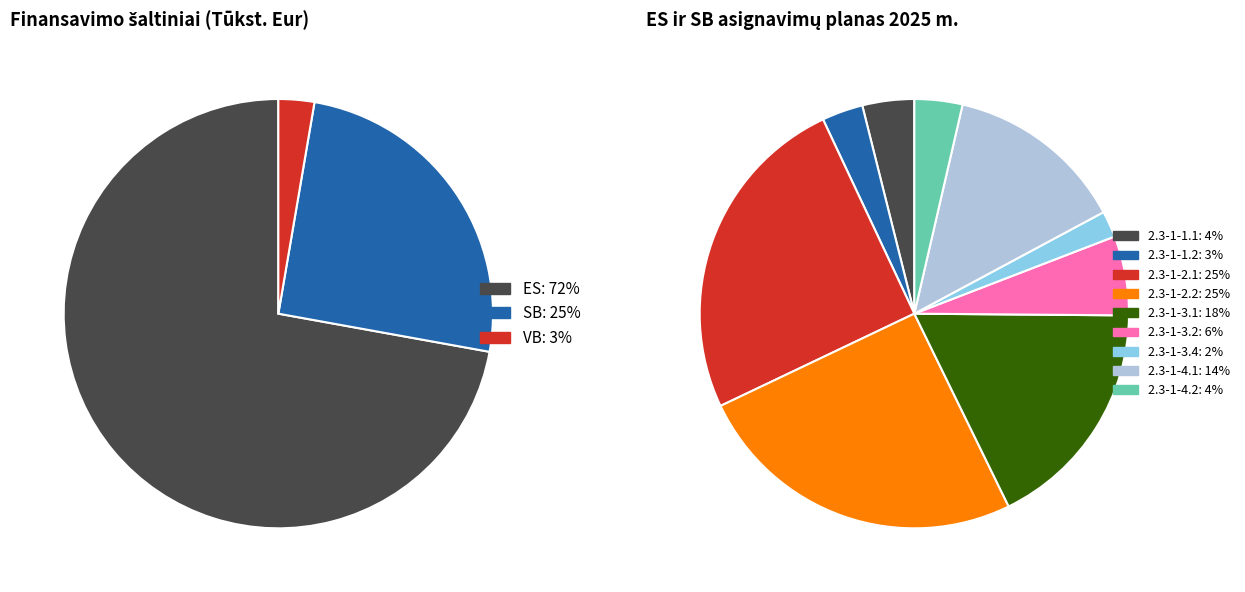

Is ES (2.3-1-1.1) the majority of the pie?

No